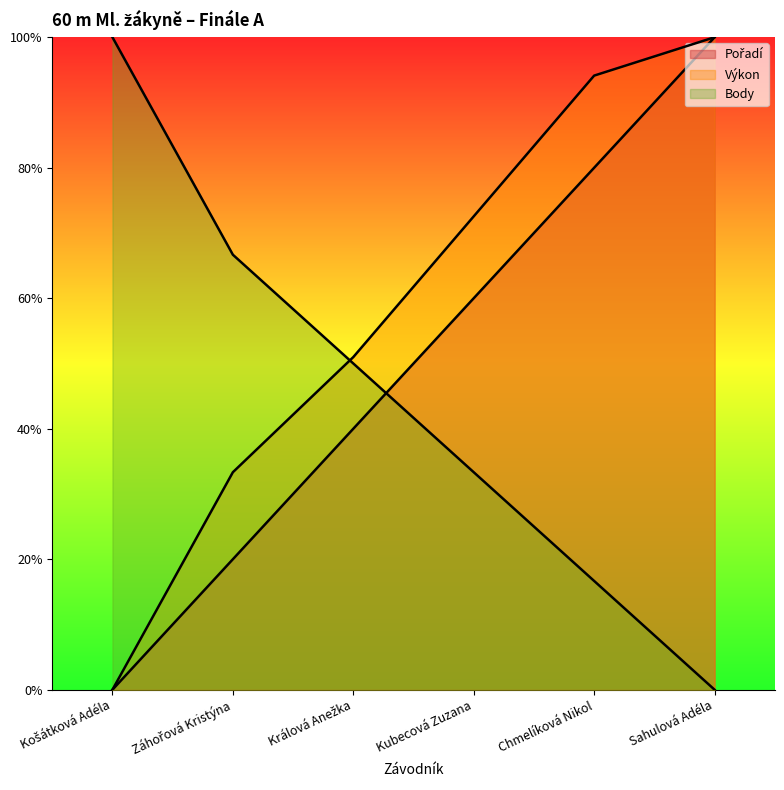

List the series in order of their peak value, lowest first.

Pořadí, Výkon, Body